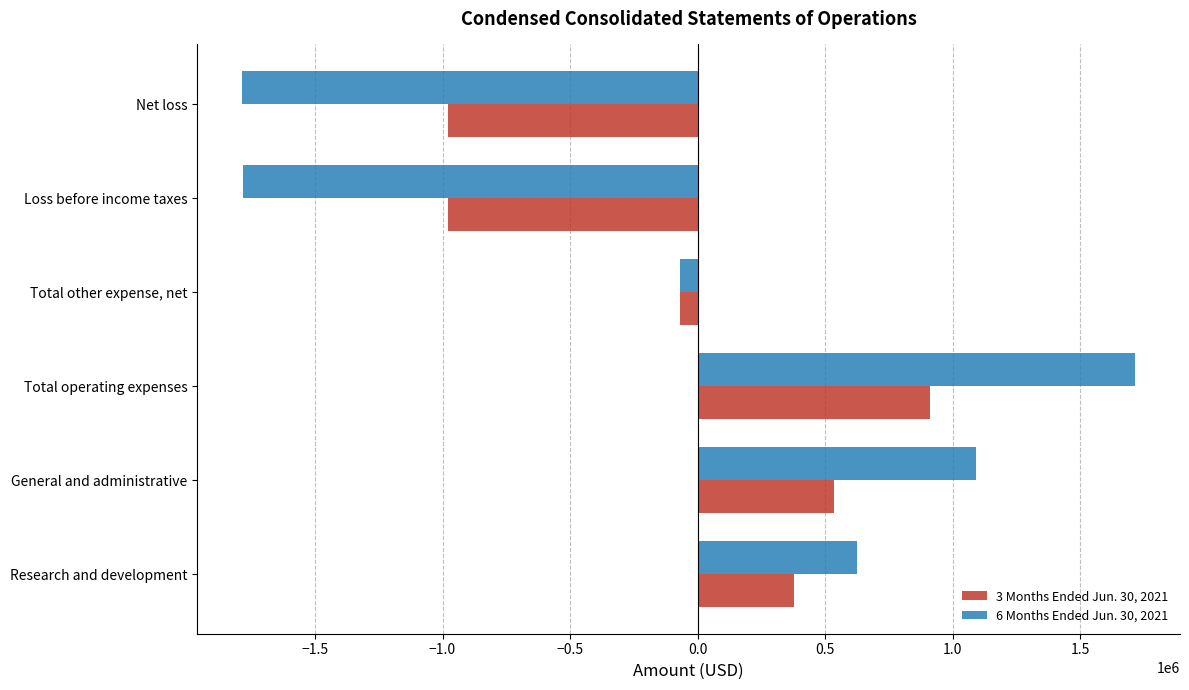

The 3 Months Ended Jun. 30, 2021 series shows 376767 at Research and development. True or false?

True